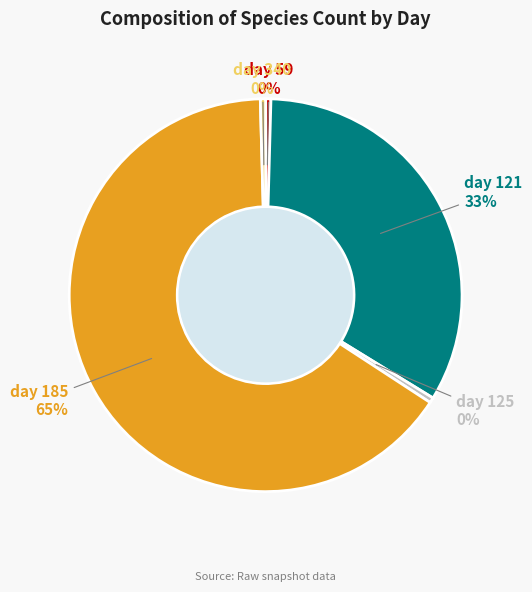

To the nearest percent, what is the average slice percentage?

20%